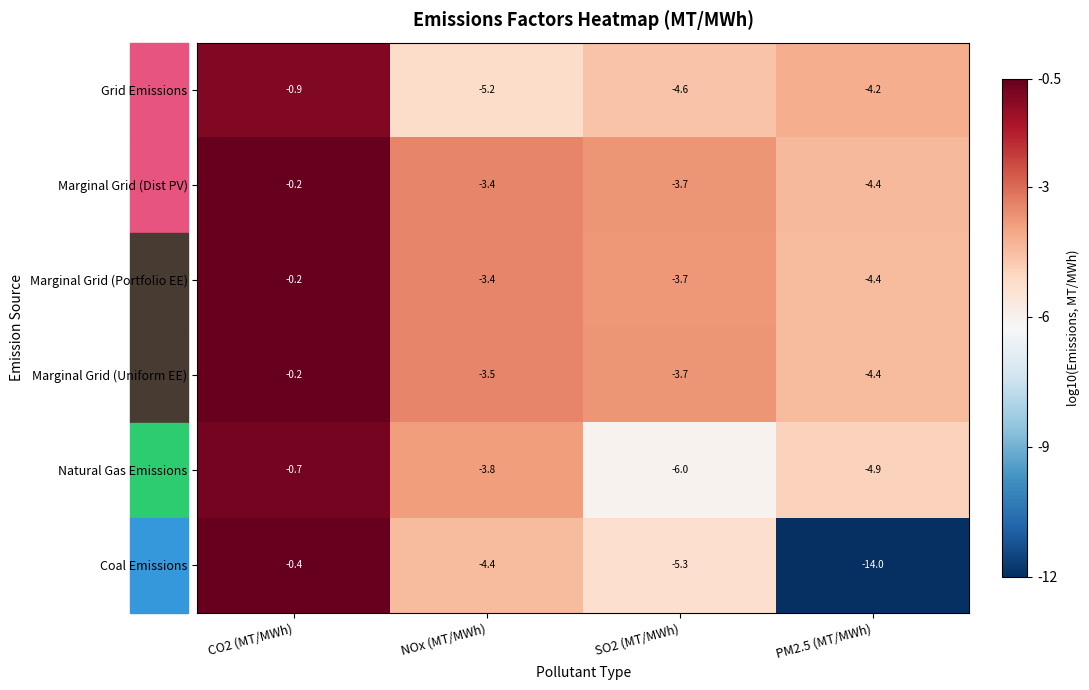

List the labels in order of Coal Emissions value, largest first.

CO2 (MT/MWh), NOx (MT/MWh), SO2 (MT/MWh), PM2.5 (MT/MWh)